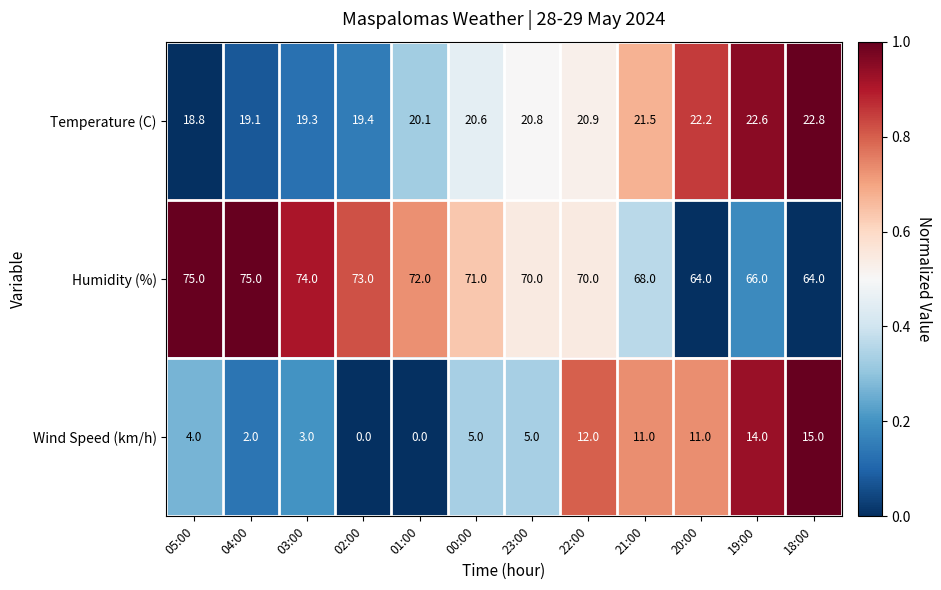

True or false: Wind Speed (km/h) has a value of 11.0 at 20:00.

True